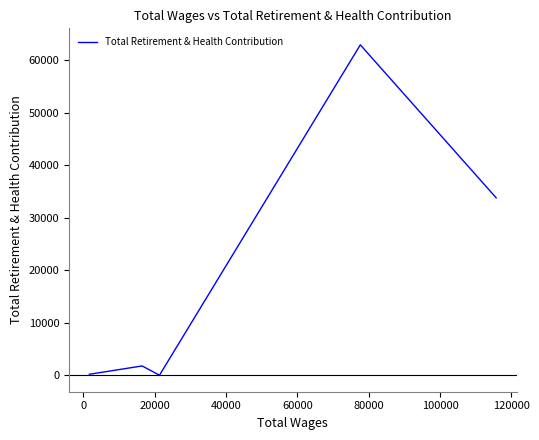

What is the difference between the maximum and minimum values?

62905